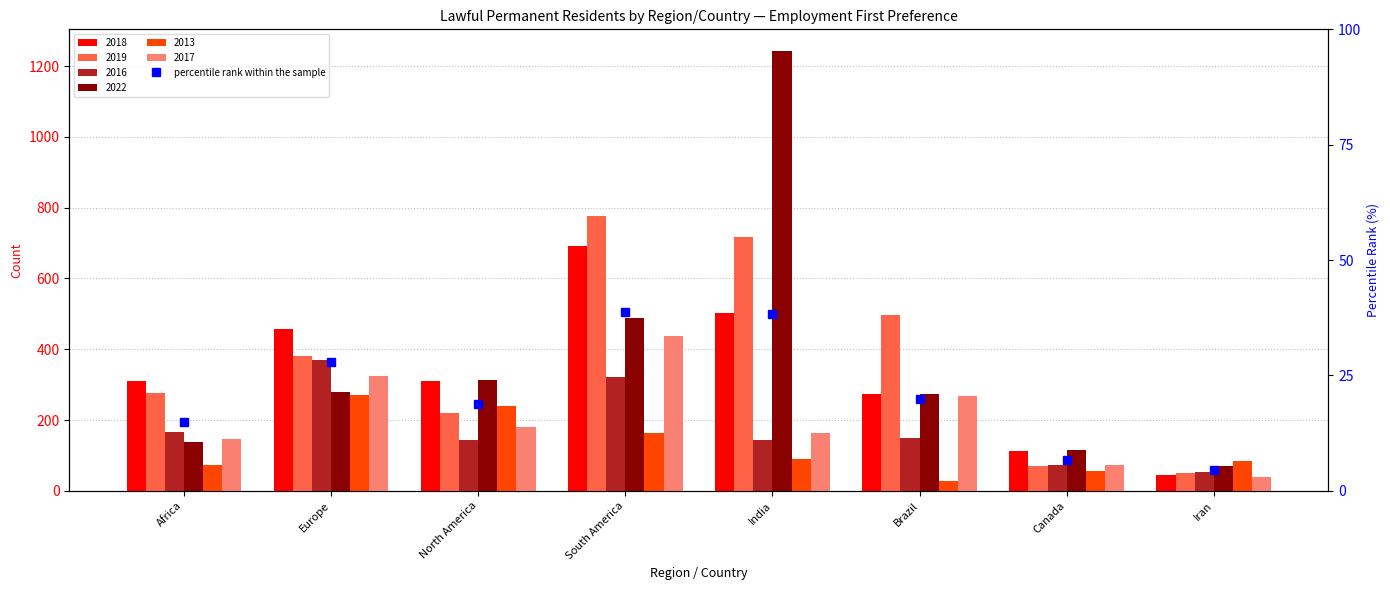

Which label corresponds to the smallest value in the chart?

Iran